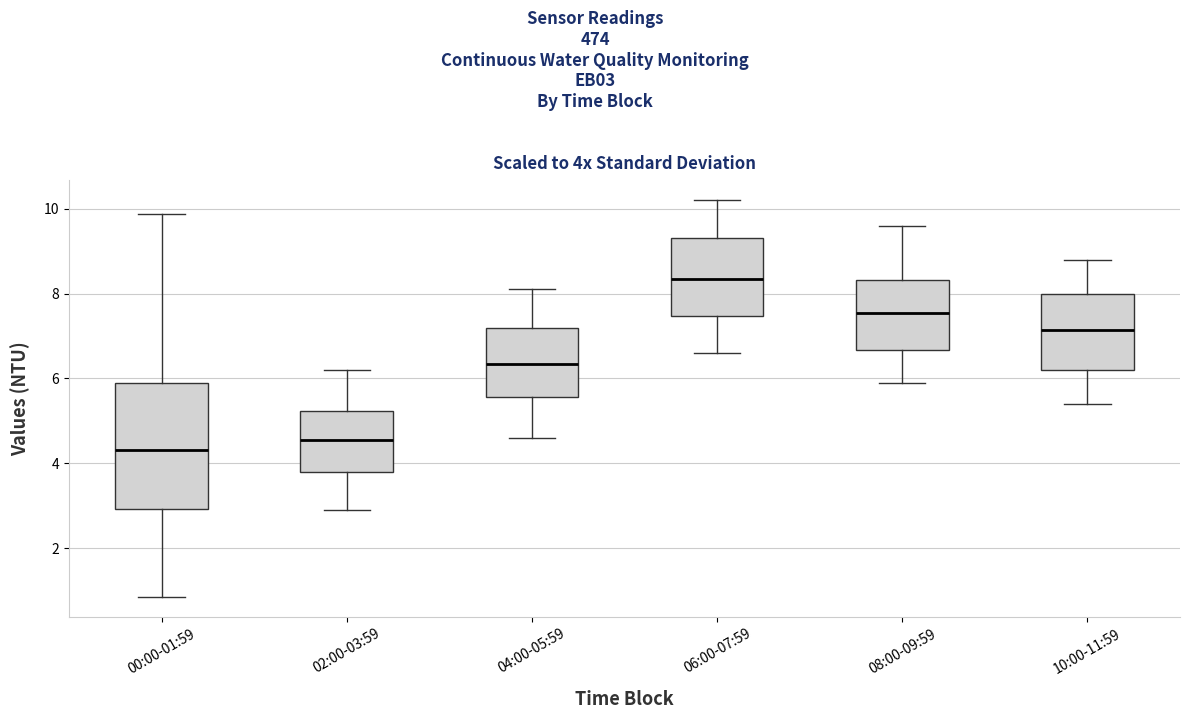

Comparing the boxes themselves (not the whiskers), which one is the tallest?

00:00-01:59